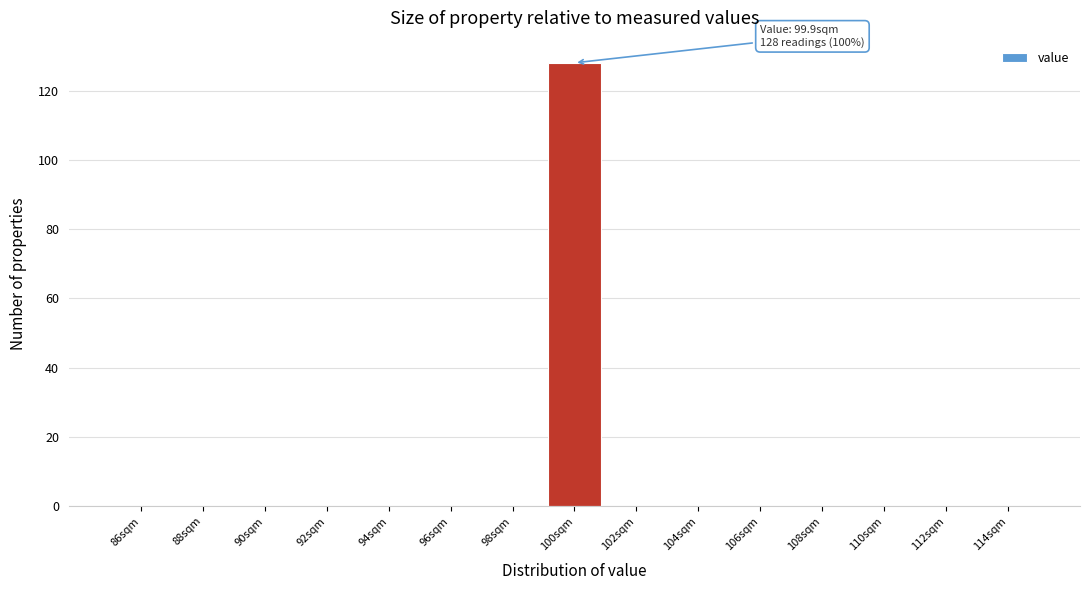

Which range on the x-axis has the tallest bar?

99 to 101